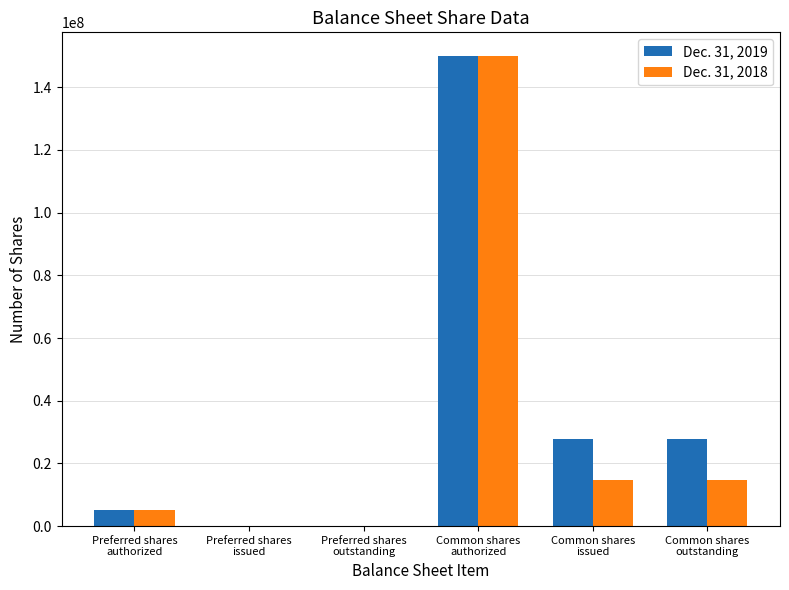

How many data points does each series have?

6